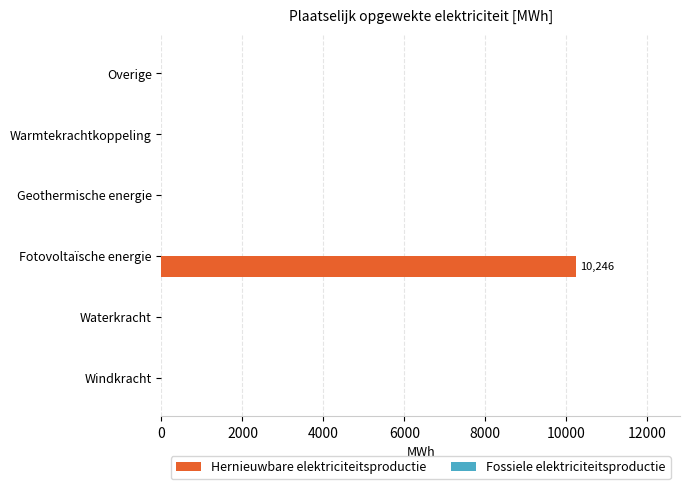

Are the bars horizontal?

Yes